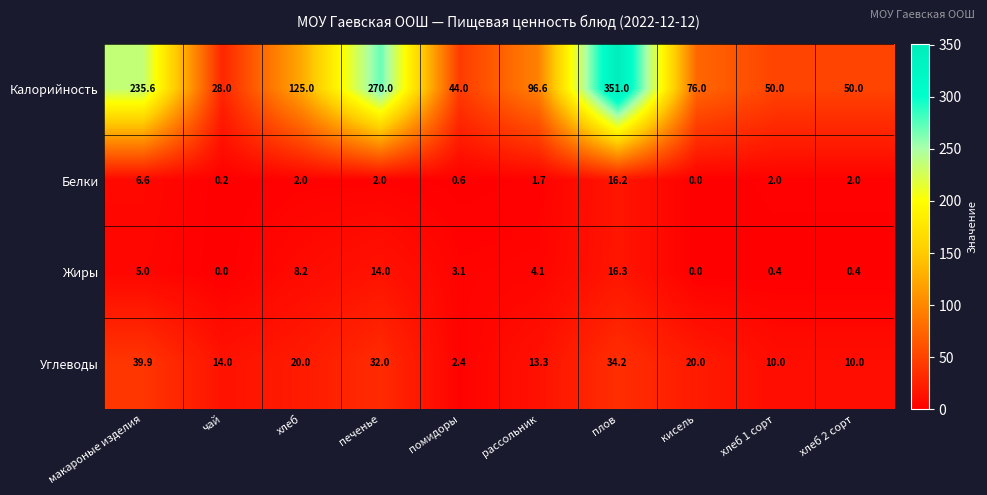

What is the difference between the Углеводы values at хлеб and чай?

6.0